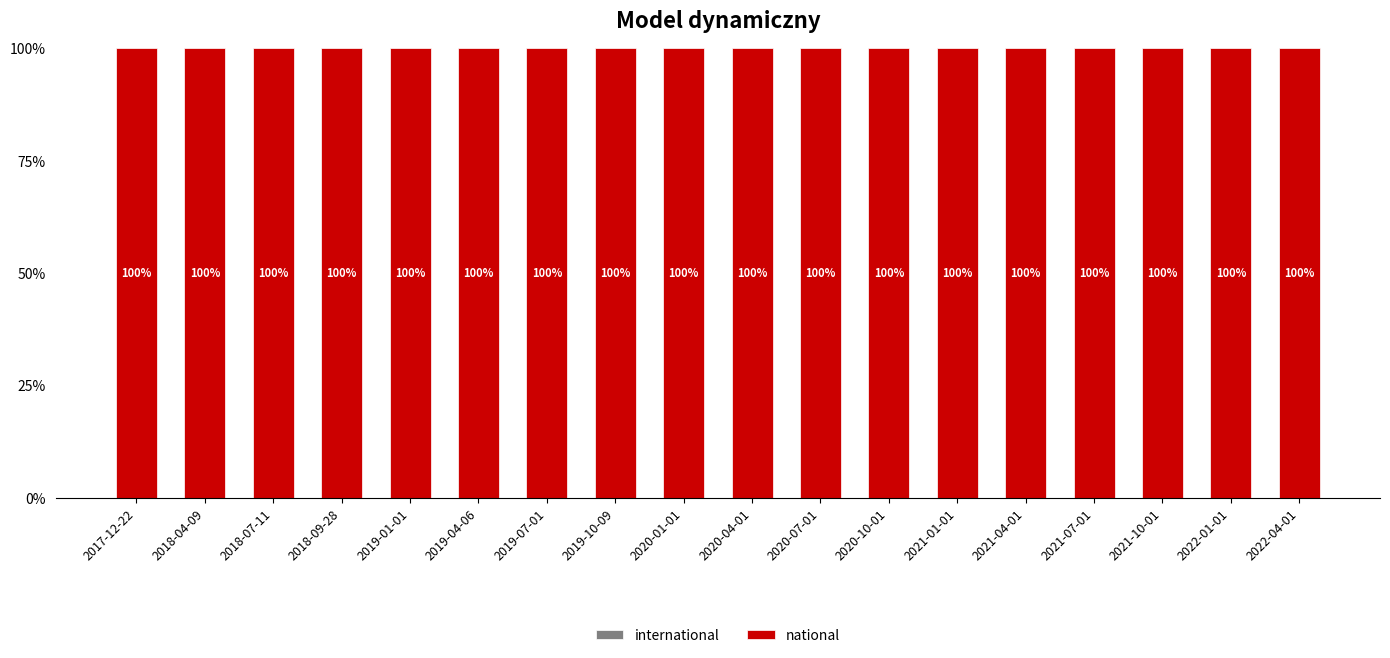

Reading left to right, extract all data points from this chart.

international: 2017-12-22=0	2018-04-09=0	2018-07-11=0	2018-09-28=0	2019-01-01=0	2019-04-06=0	2019-07-01=0	2019-10-09=0	2020-01-01=0	2020-04-01=0	2020-07-01=0	2020-10-01=0	2021-01-01=0	2021-04-01=0	2021-07-01=0	2021-10-01=0	2022-01-01=0	2022-04-01=0
national: 2017-12-22=100	2018-04-09=100	2018-07-11=100	2018-09-28=100	2019-01-01=100	2019-04-06=100	2019-07-01=100	2019-10-09=100	2020-01-01=100	2020-04-01=100	2020-07-01=100	2020-10-01=100	2021-01-01=100	2021-04-01=100	2021-07-01=100	2021-10-01=100	2022-01-01=100	2022-04-01=100